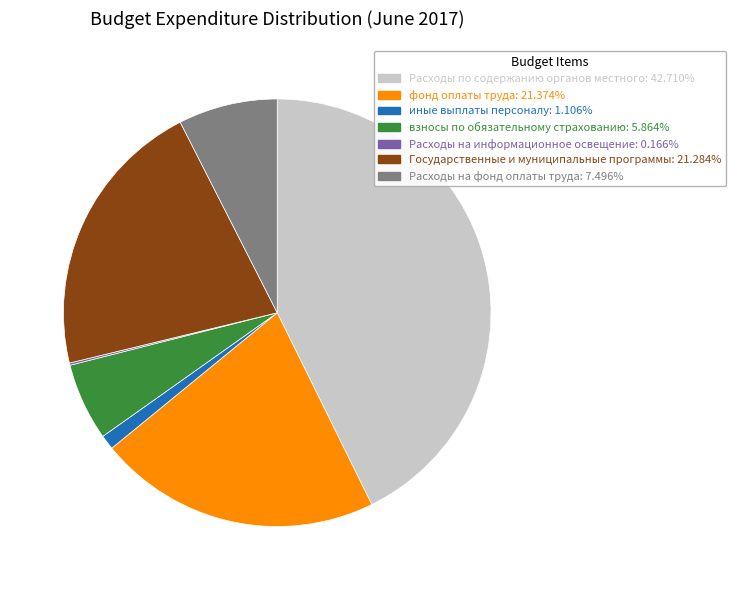

Is there a majority slice in this chart?

No